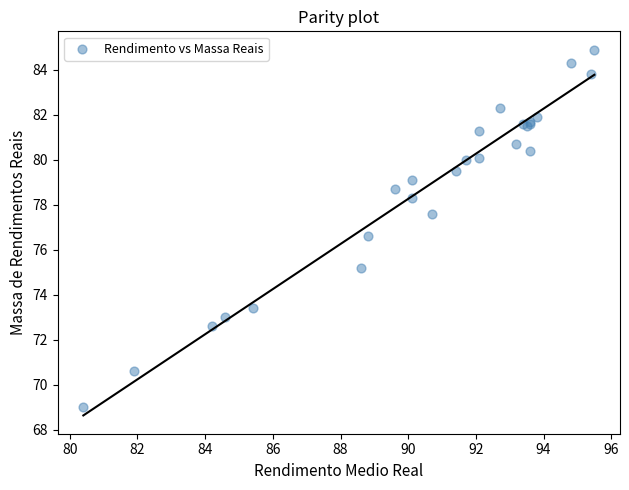

What Y value in the scatter plot is closest to 76?

76.6